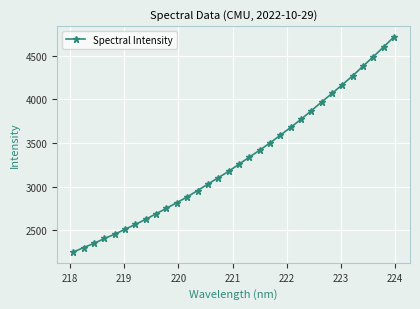

What is the maximum value shown in the chart?

4714.0